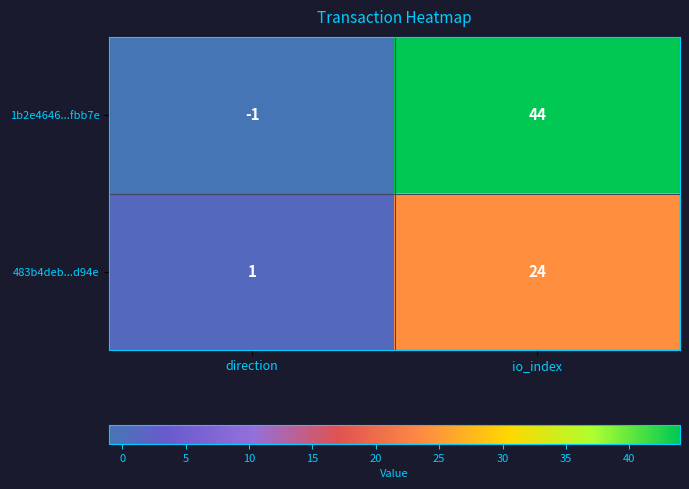

Where is 1b2e4646...fbb7e nearest to the value 21?

direction